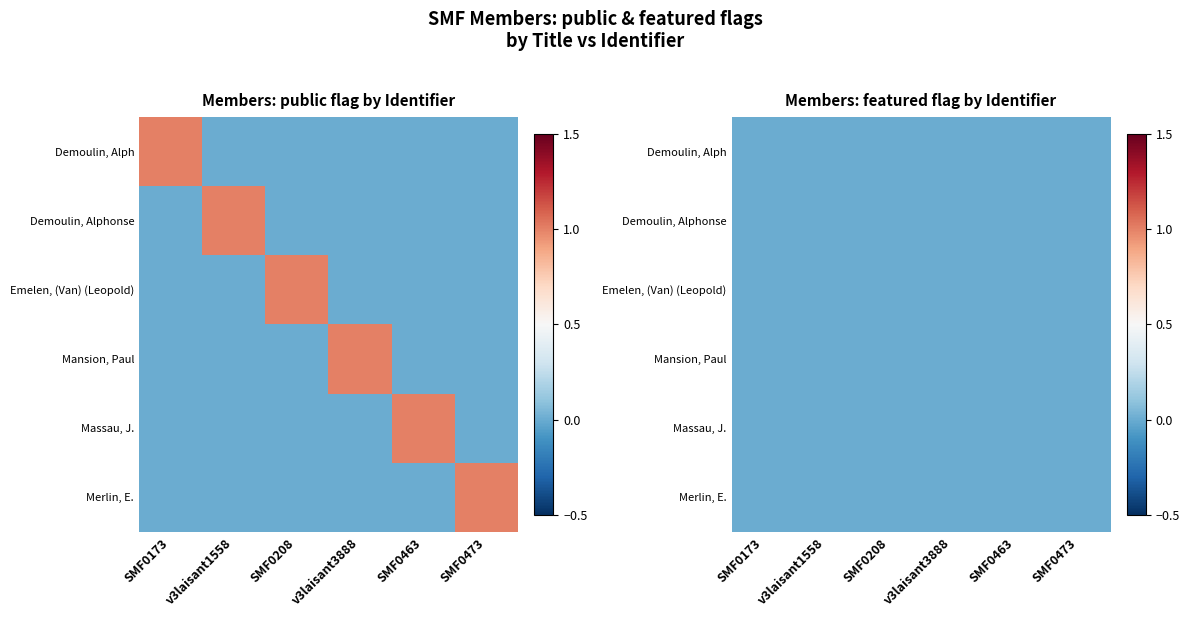

What is the difference between the maximum and minimum values in the Emelen, (Van) (Leopold) series?

1